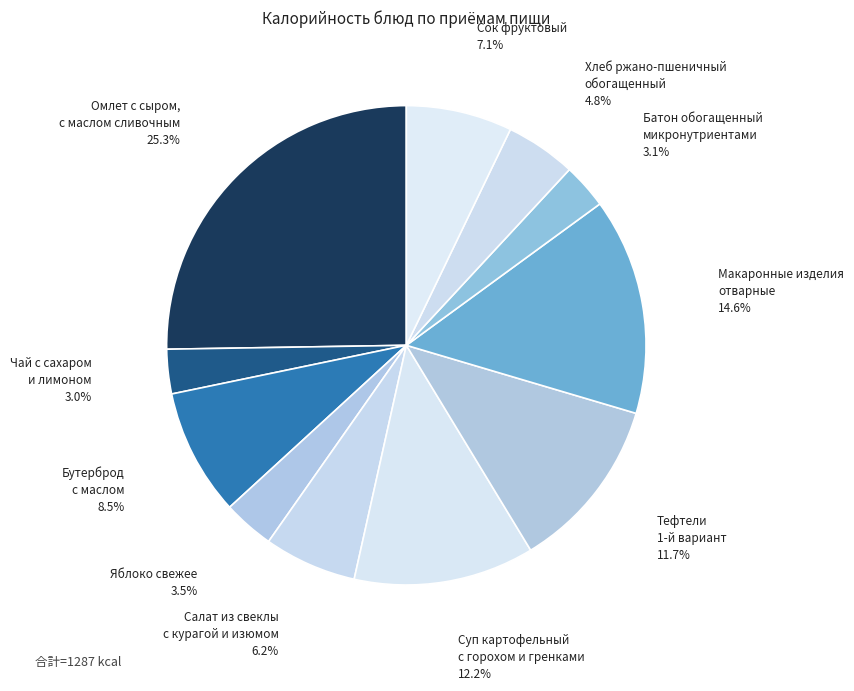

Does any single category account for the majority?

No